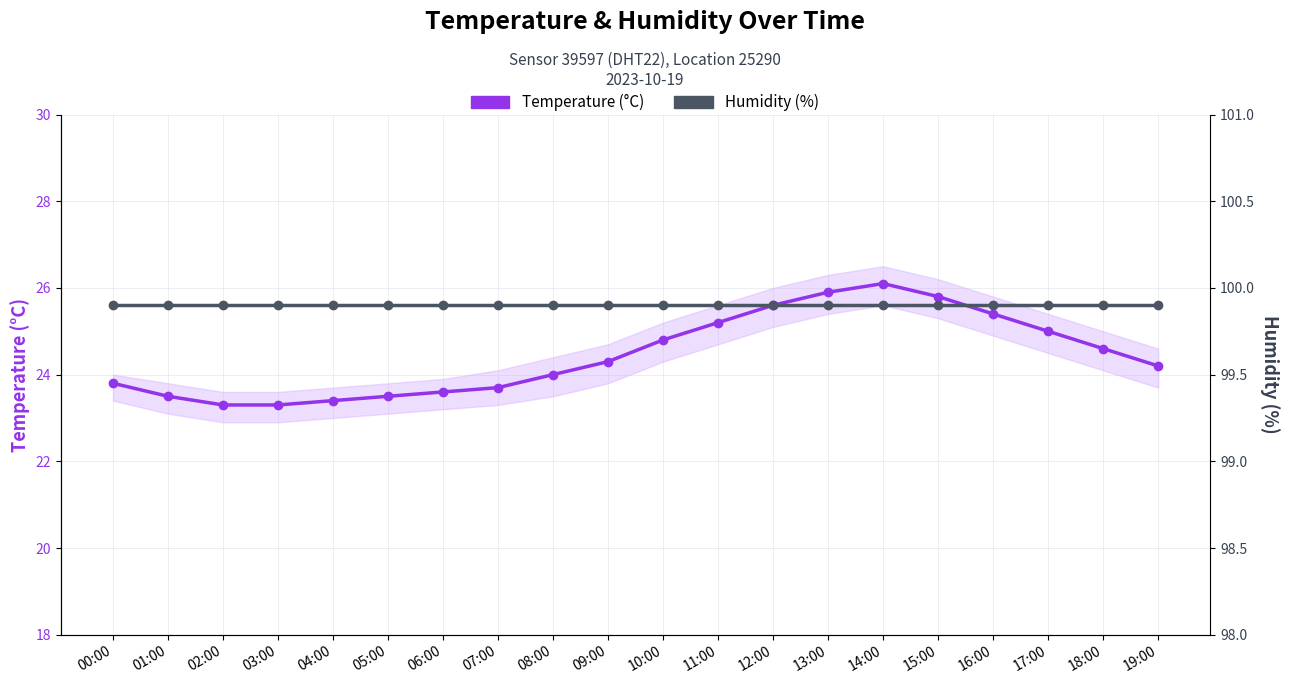

What position from the left is 12:00?

13